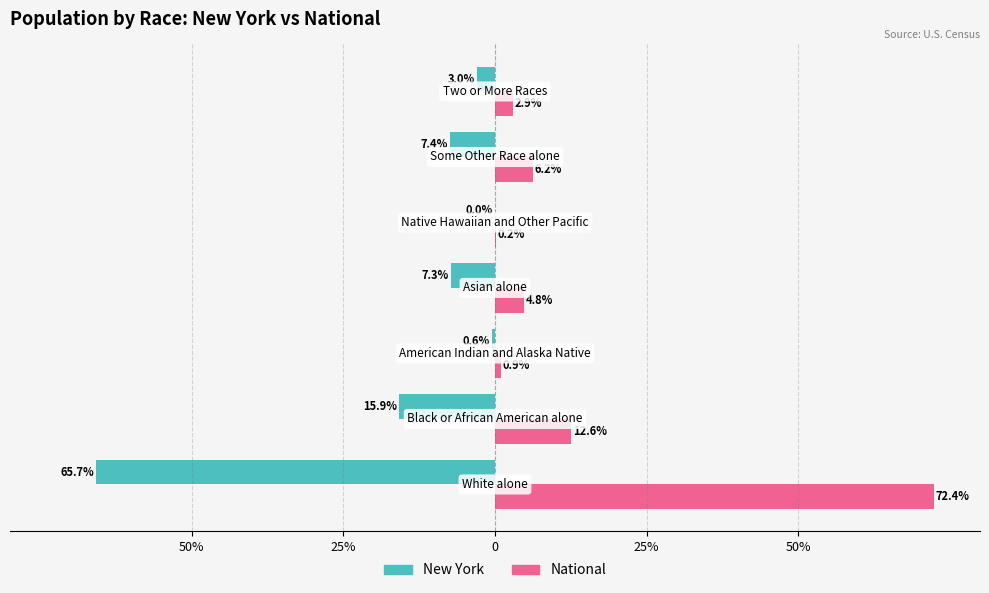

What is the difference between the second highest and second lowest values in the National series?

11.7